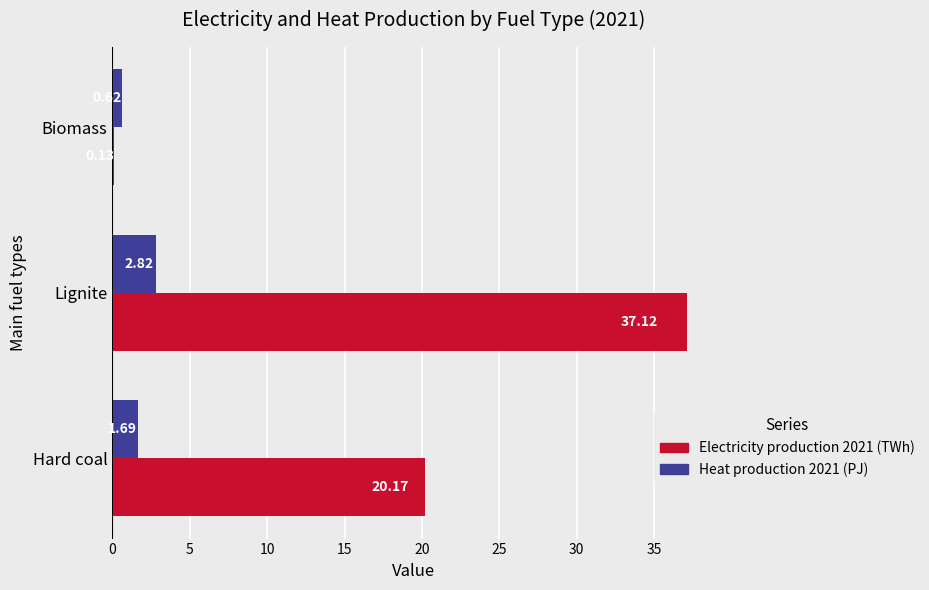

How many distinct data groups are displayed?

2